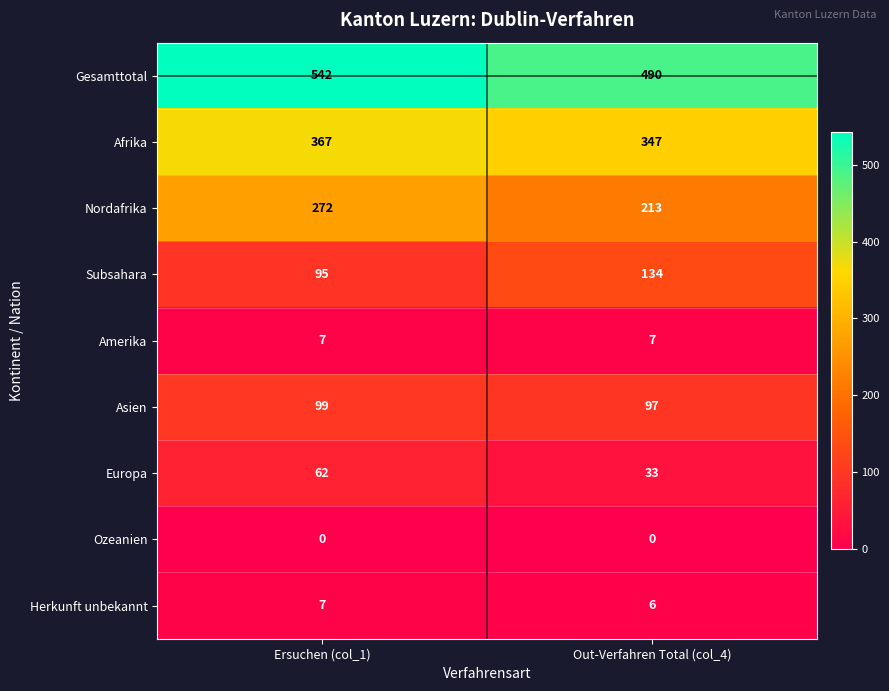

At which category is the sum across all series the highest?

Ersuchen (col_1)